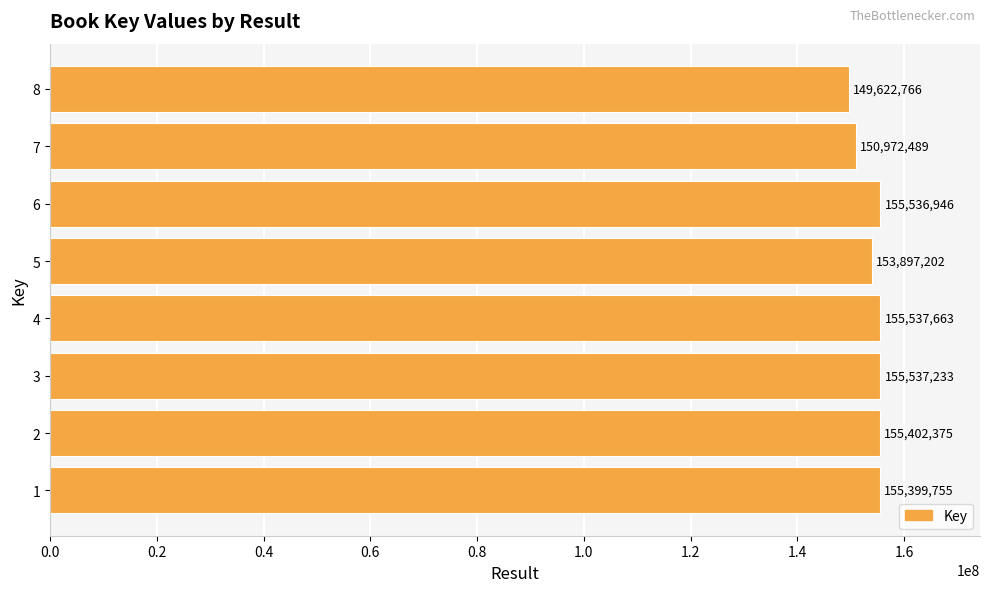

What is the smallest value displayed?

149622766